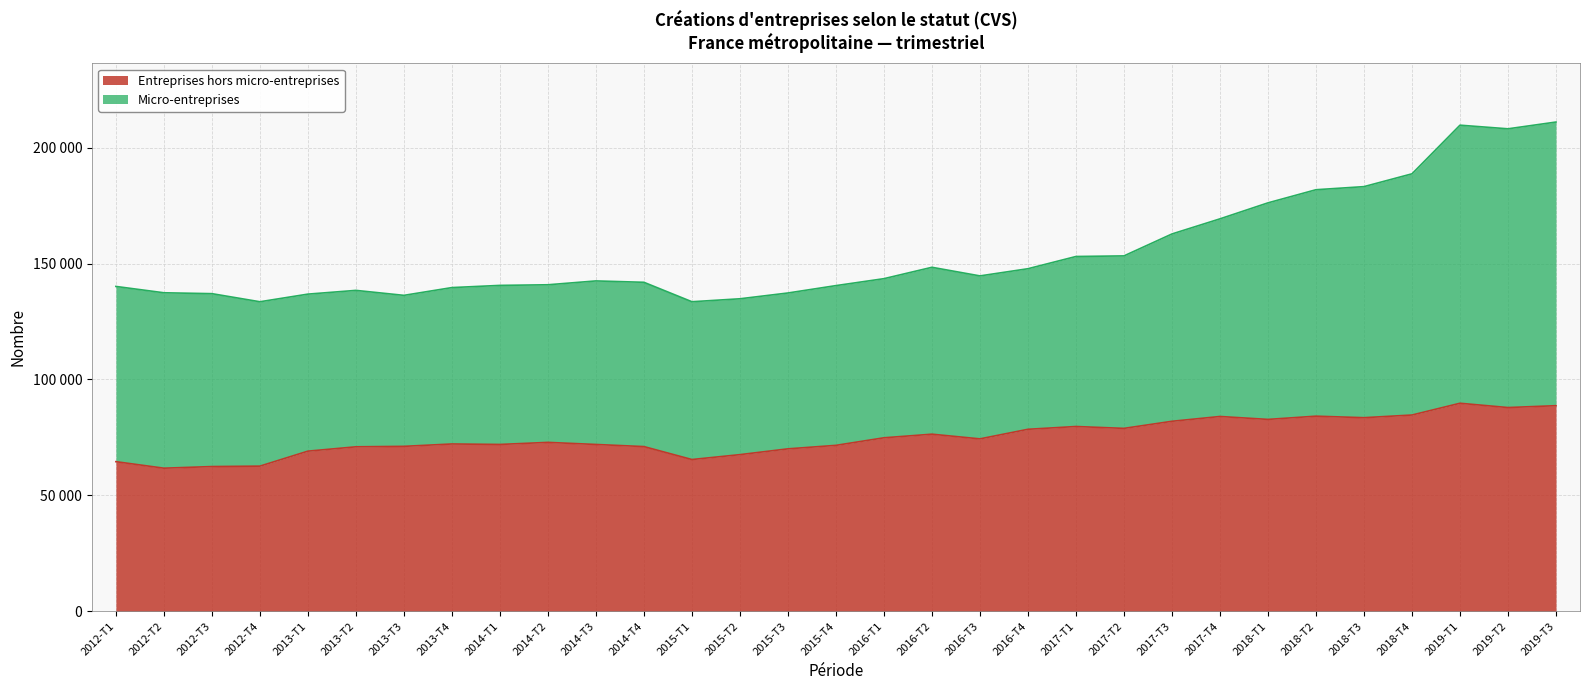

What is the minimum value shown in the chart?

61739